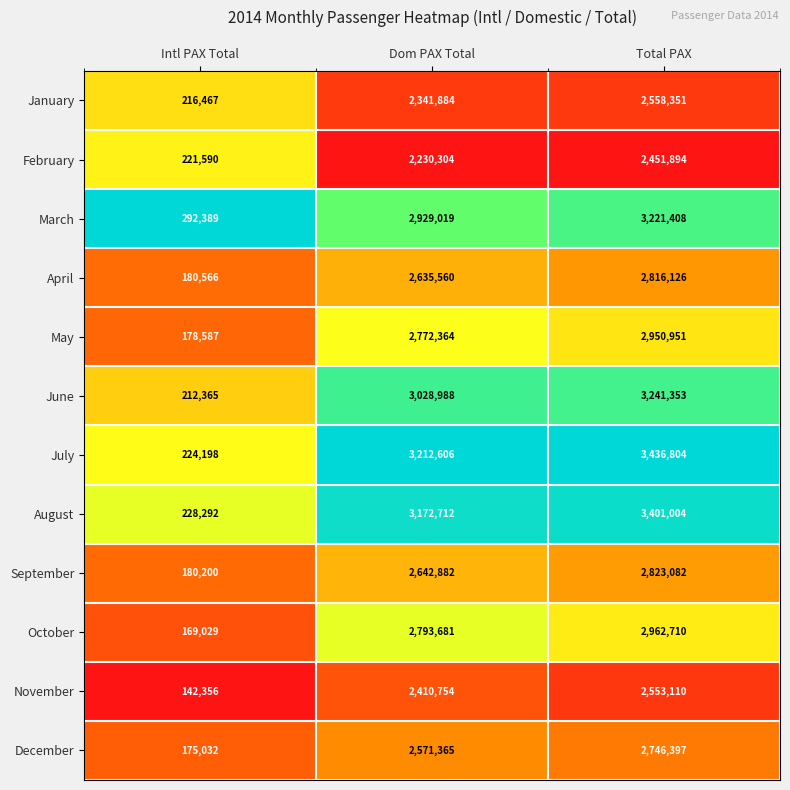

At Total PAX, list the series in order from largest to smallest.

July, August, June, March, October, May, September, April, December, January, November, February